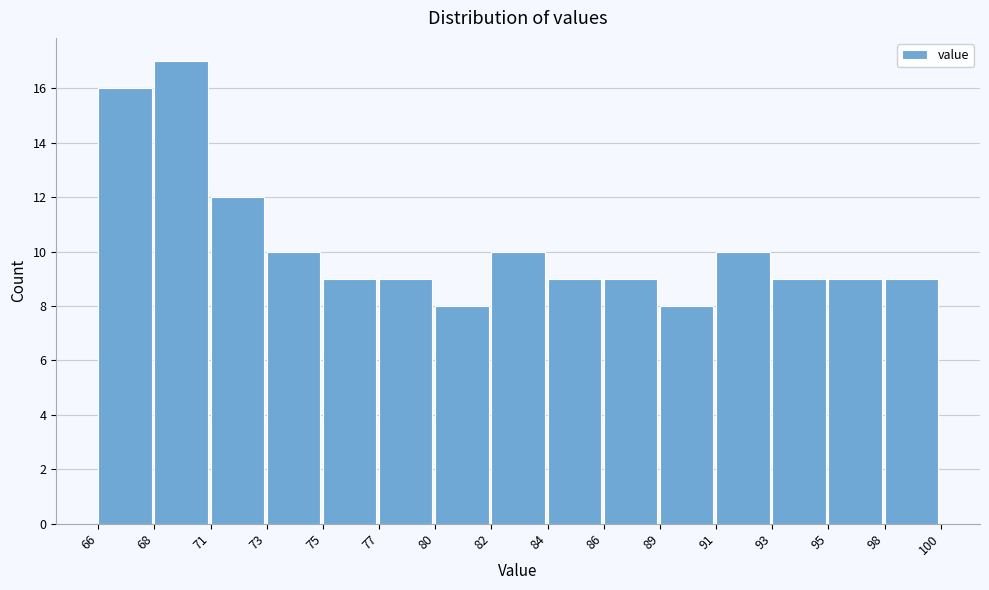

Reading left to right, list all the values displayed in this chart.

66=16	68=17	71=12	73=10	75=9	77=9	80=8	82=10	84=9	86=9	89=8	91=10	93=9	95=9	98=9